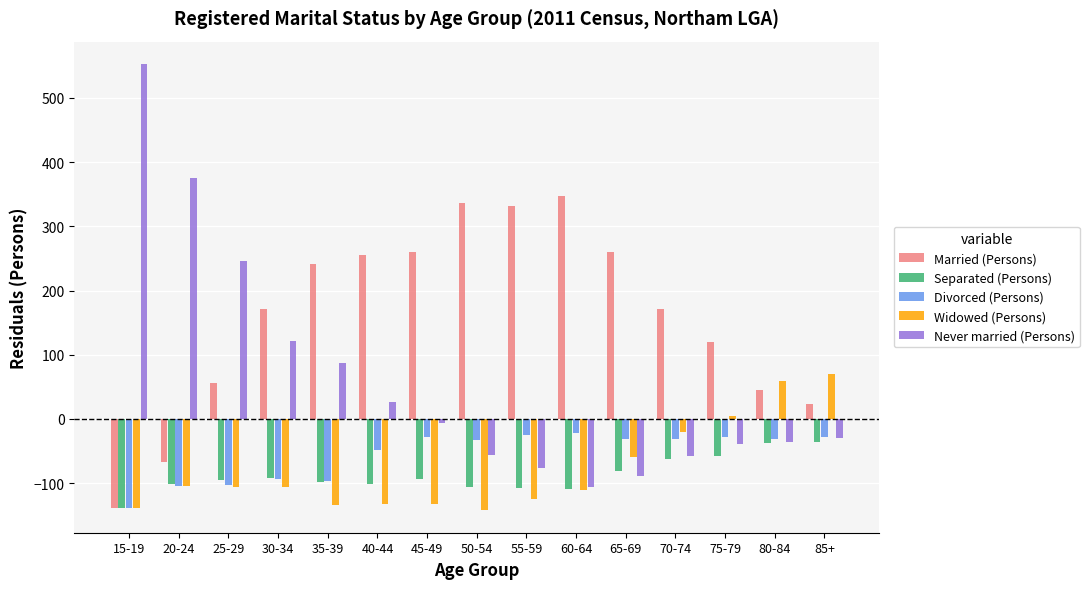

Which series changed the most between 15-19 and 50-54?

Never married (Persons)